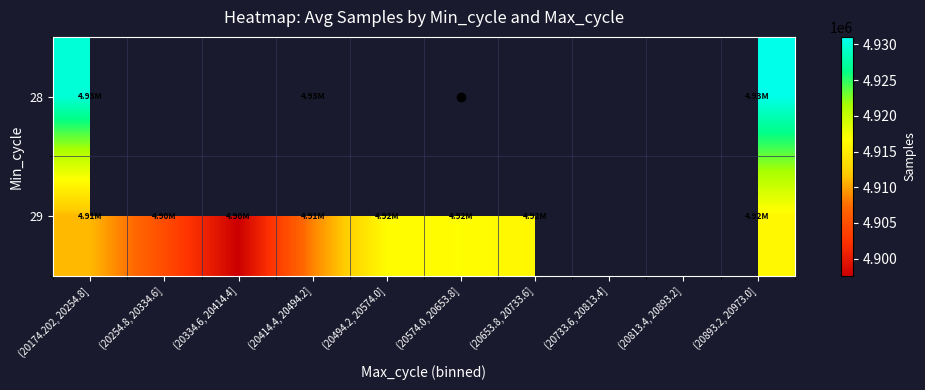

At how many categories does at least one series exceed 4927168?

3